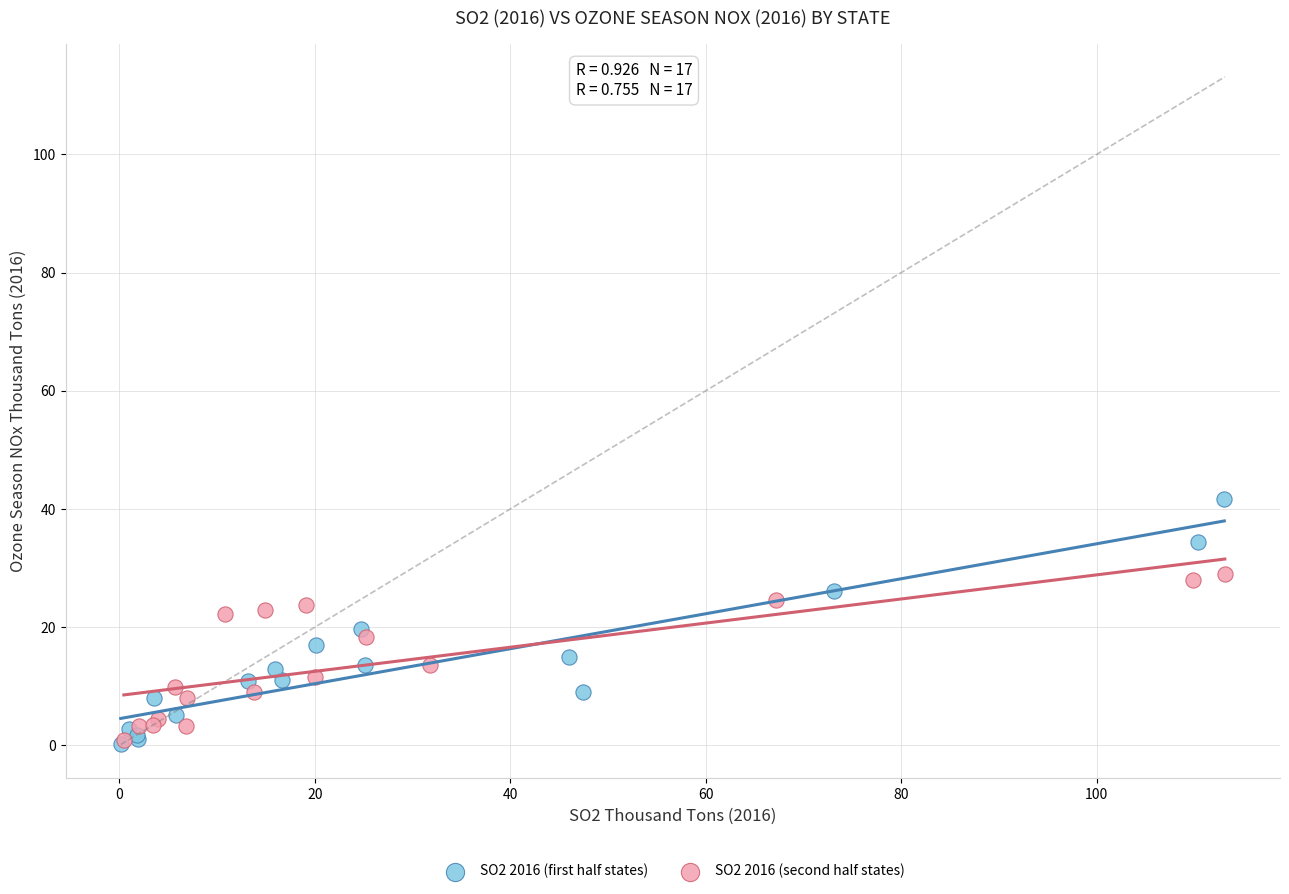

Which series reaches the maximum Y coordinate?

SO2 2016 (first half states)